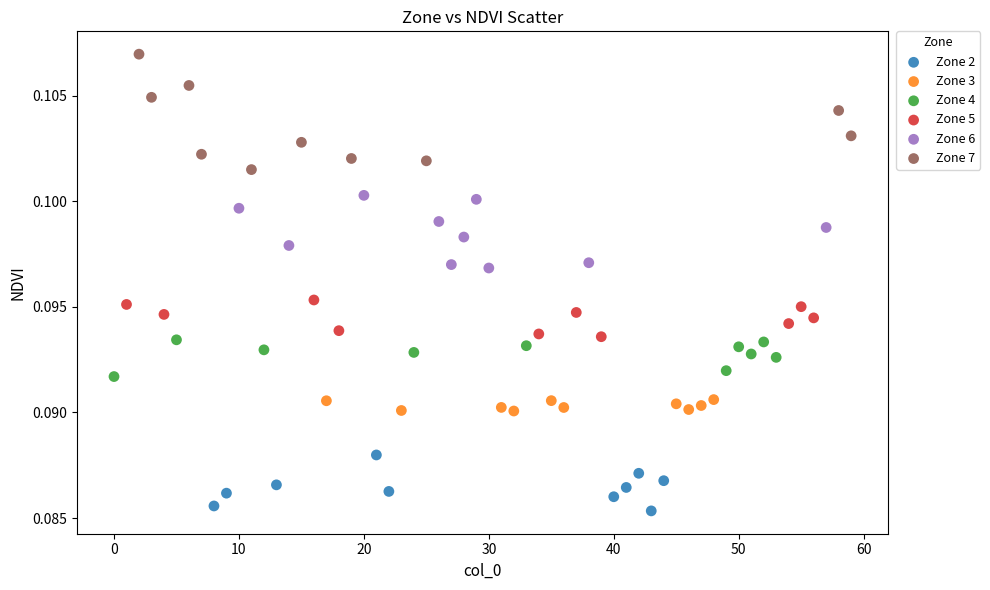

What are all the series names shown in the legend?

Zone 2, Zone 3, Zone 4, Zone 5, Zone 6, Zone 7